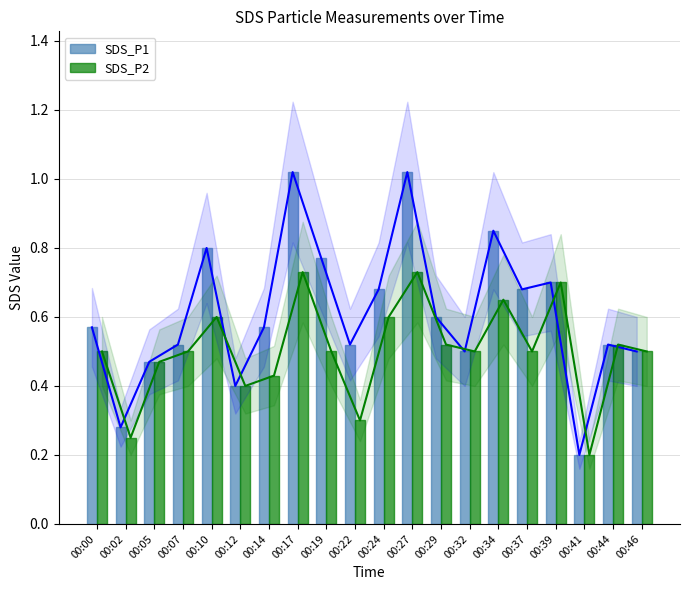

How many groups of bars are there?

20